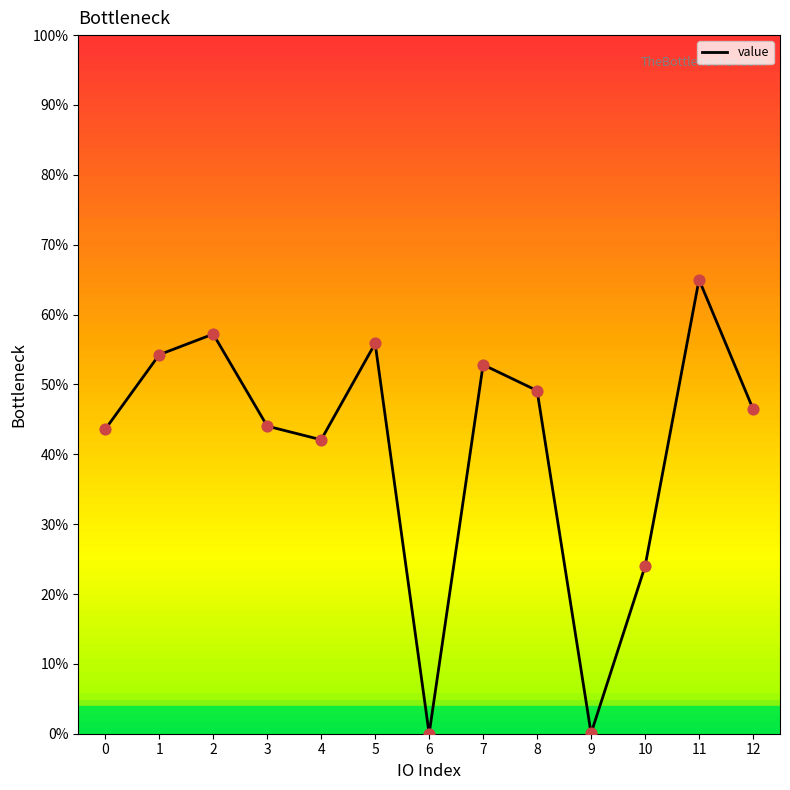

What is the change in value from 2 to 6?

-57.2